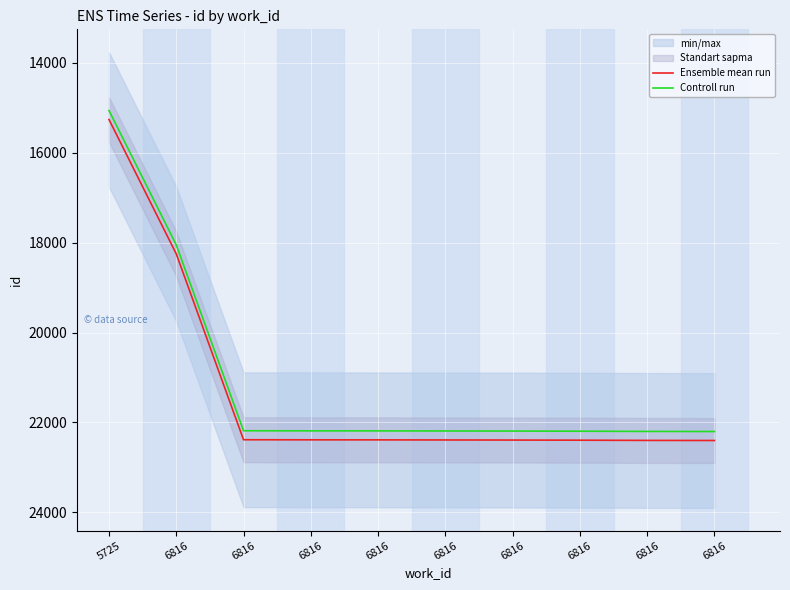

Between 6816 and 6816, which series saw the biggest shift?

Ensemble mean run